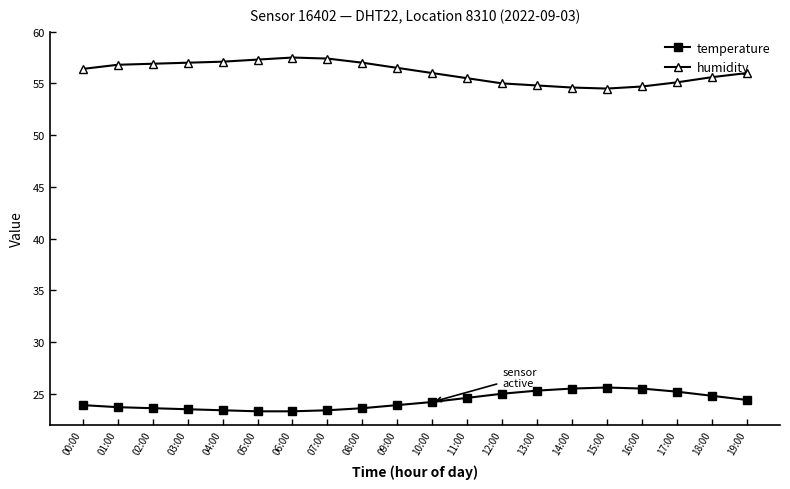

What is the minimum value for temperature?

23.3